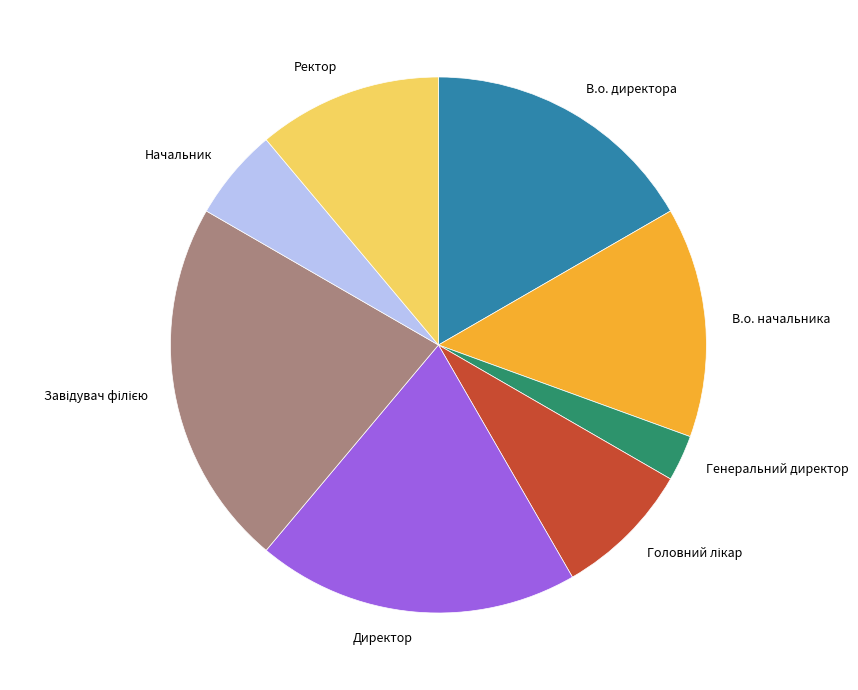

How many slices are in this pie chart?

8